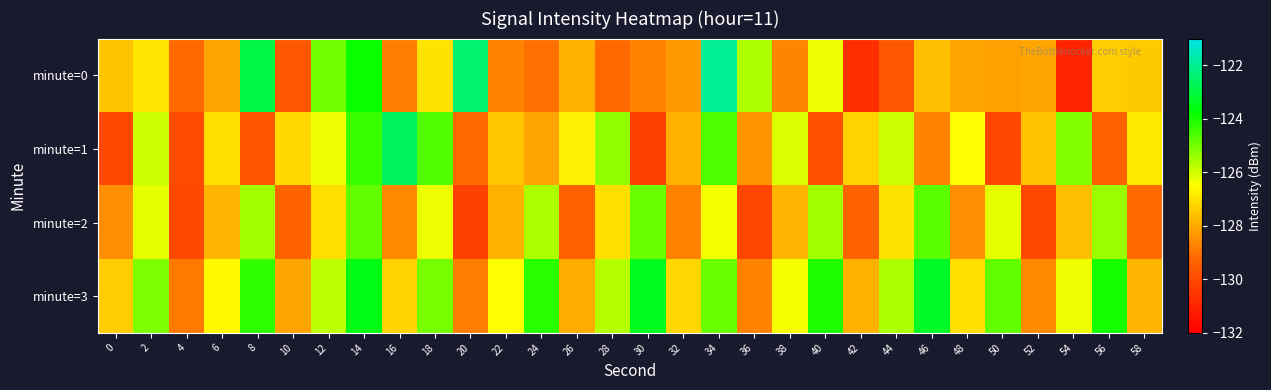

What is the maximum value shown in the chart?

-122.0